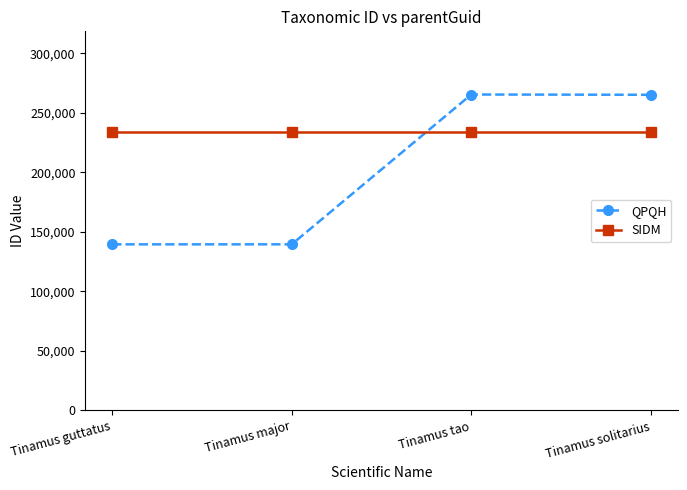

At how many categories does at least one series exceed 174619?

4